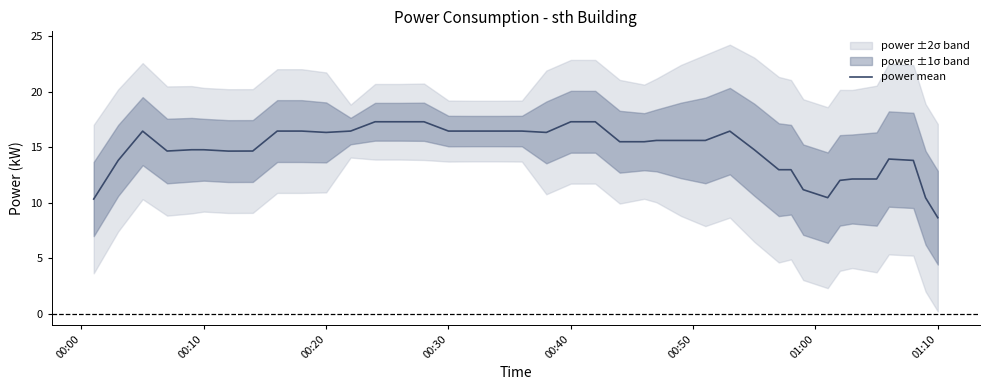

Reading right to left, list all the values displayed in this chart.

8.6	10.4	13.8	13.9	12.1	12.1	12.0	10.4	11.2	13.0	13.0	14.8	16.4	15.6	15.6	15.6	15.5	15.5	17.3	17.3	16.3	16.4	16.4	16.4	16.4	17.3	17.3	17.3	16.4	16.3	16.4	16.4	14.6	14.6	14.8	14.8	14.6	16.4	13.8	10.3